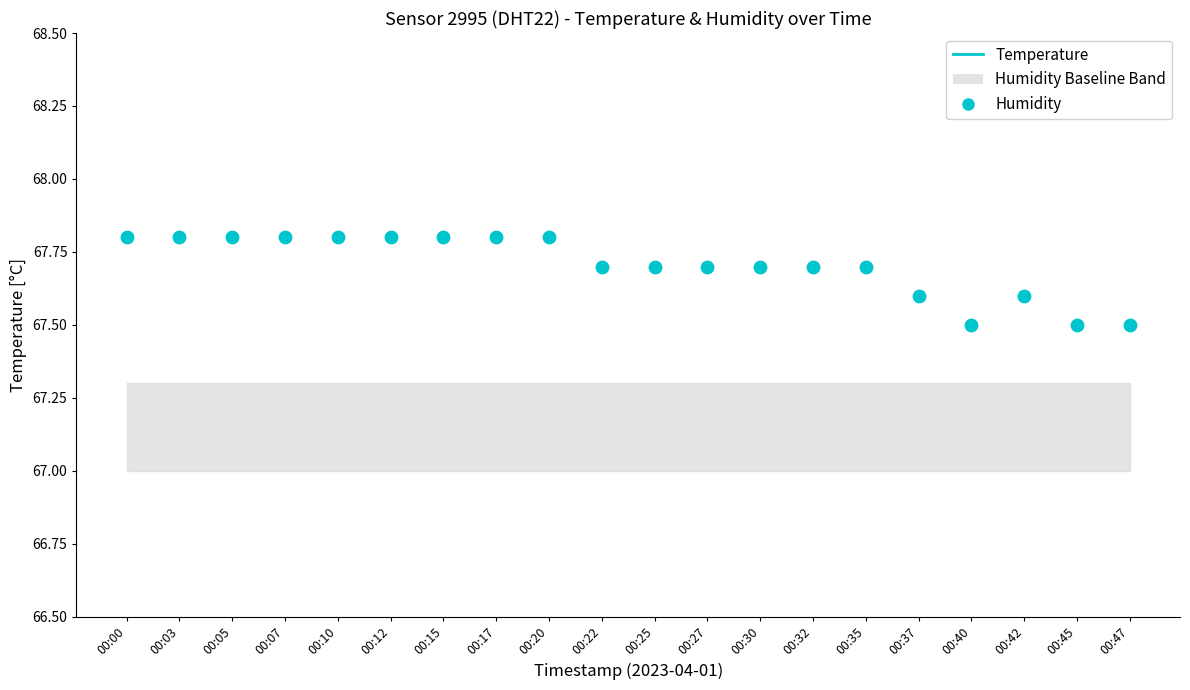

What is the total value across all series at 00:22?

90.0